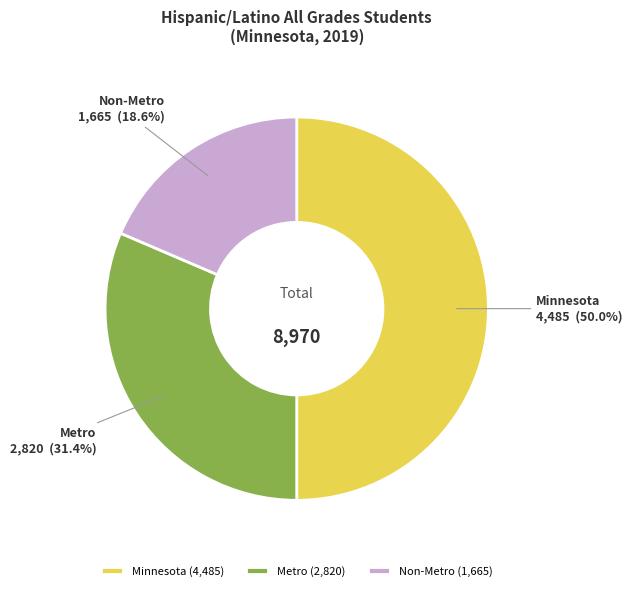

How many slices are in this pie chart?

3